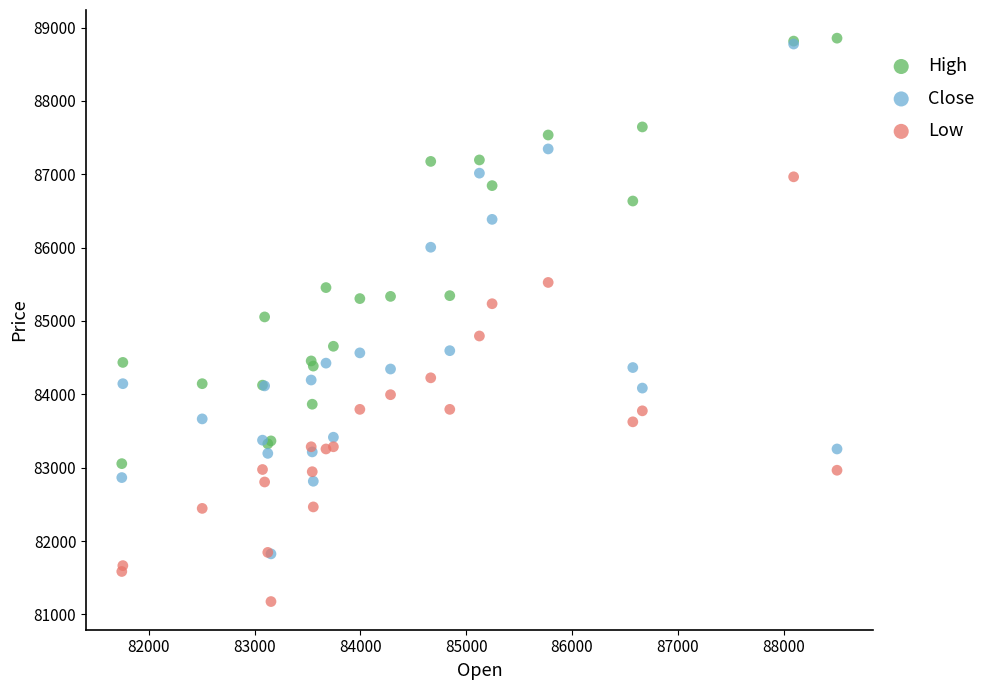

Which series reaches the maximum Y coordinate?

High